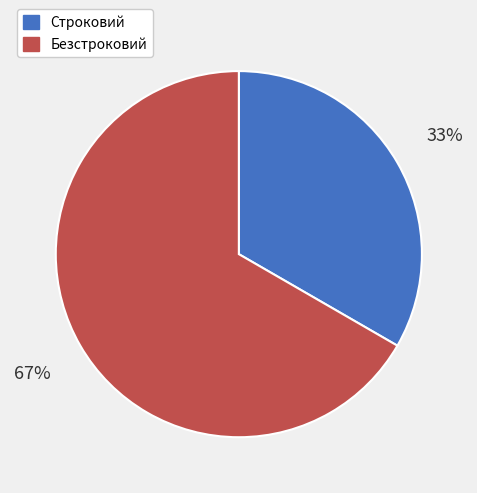

To the nearest percent, what is the combined percentage of Безстроковий and Строковий?

100%